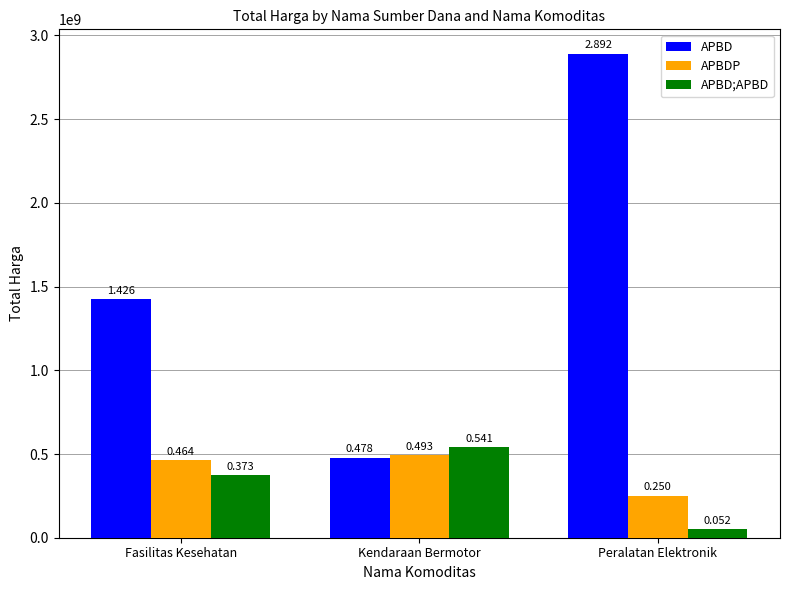

Reading left to right, list all the values displayed in this chart.

APBD: Fasilitas Kesehatan=1425867900	Kendaraan Bermotor=477600000	Peralatan Elektronik=2892122000
APBDP: Fasilitas Kesehatan=464002100	Kendaraan Bermotor=493000000	Peralatan Elektronik=250350000
APBD;APBD: Fasilitas Kesehatan=373404000	Kendaraan Bermotor=541071000	Peralatan Elektronik=51601000